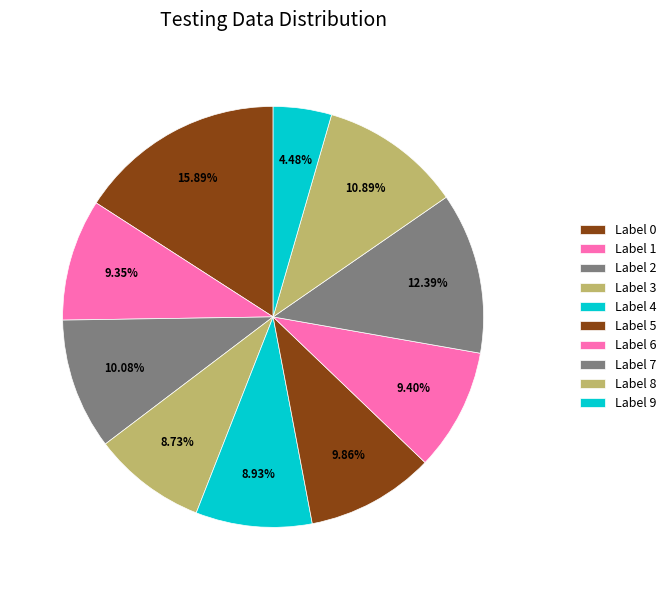

Count the number of slices in the pie.

10